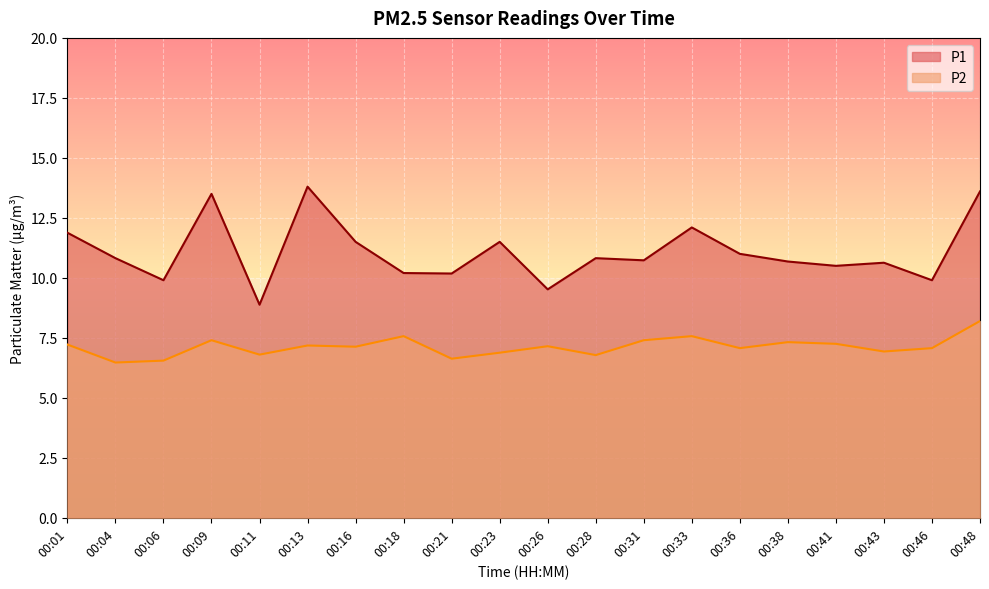

True or false: P1 and P2 cross at least once.

False